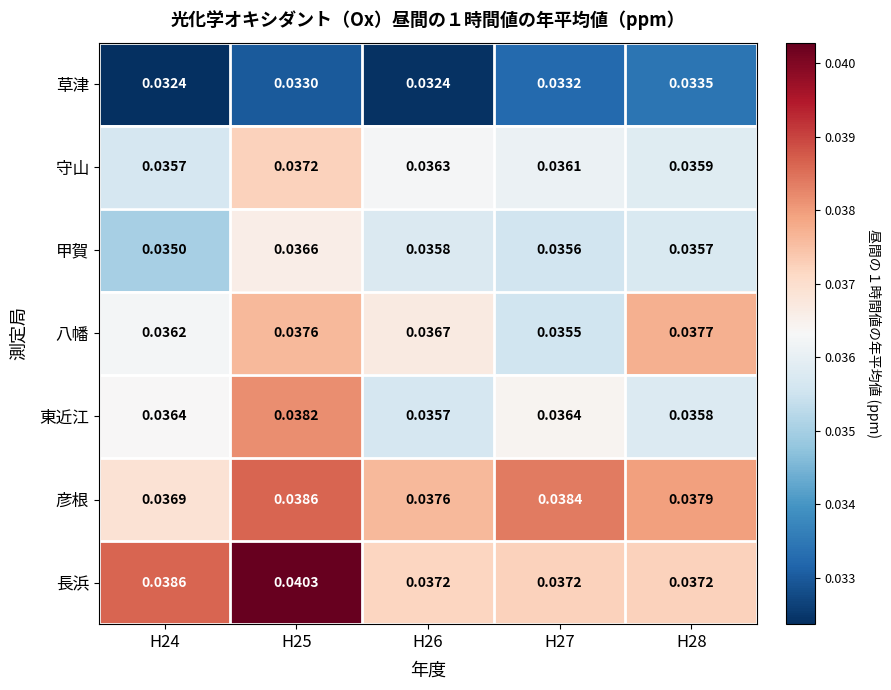

List the series in order of their peak value, lowest first.

草津, 甲賀, 守山, 八幡, 東近江, 彦根, 長浜